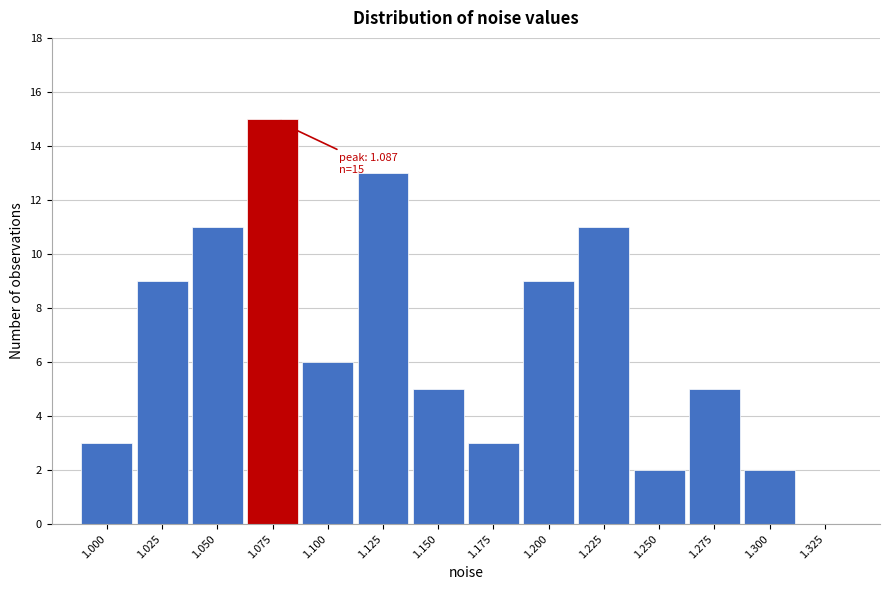

Reading right to left, list all the values displayed in this chart.

1.325=0	1.300=2	1.275=5	1.250=2	1.225=11	1.200=9	1.175=3	1.150=5	1.125=13	1.100=6	1.075=15	1.050=11	1.025=9	1.000=3